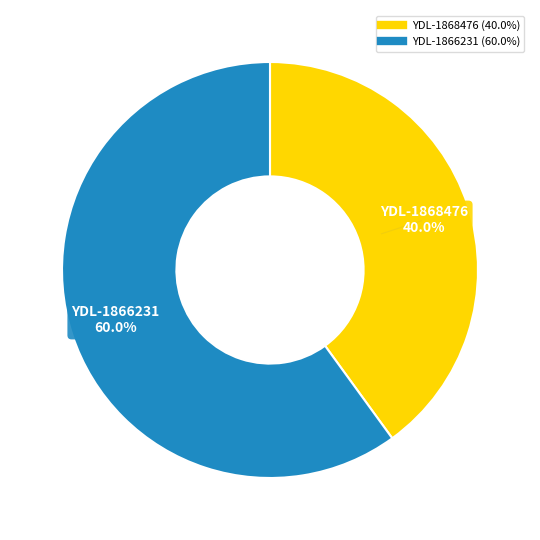

What is the ratio of the value at YDL-1868476 to the value at YDL-1866231?

0.7